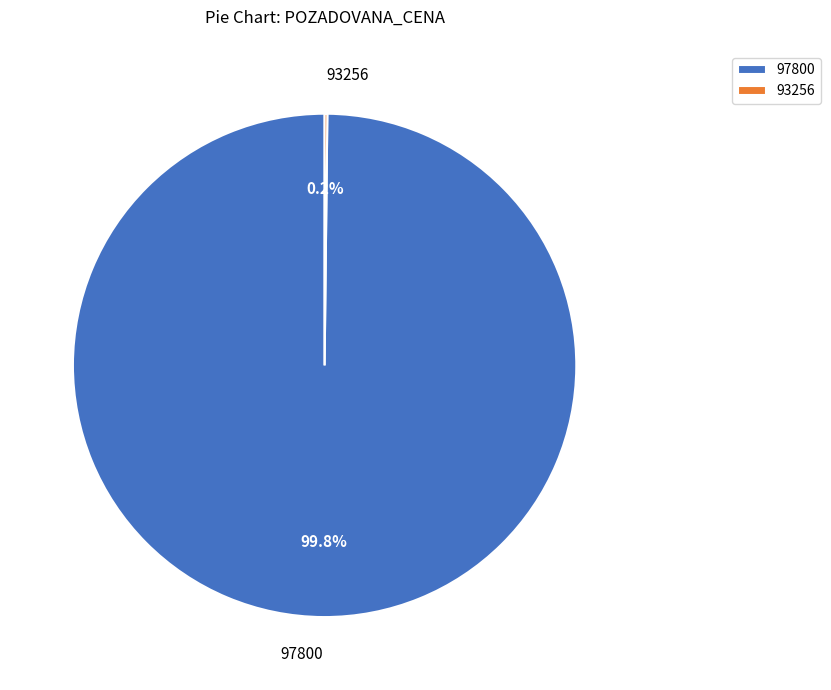

Does 97800 account for over 50% of the chart?

Yes